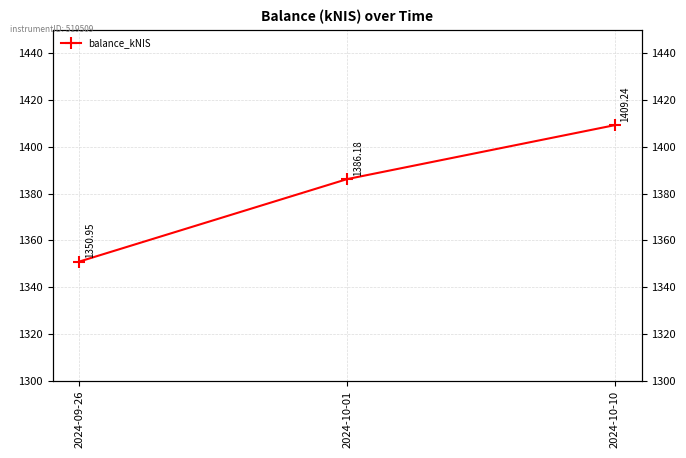

How many lines are shown in the chart?

1